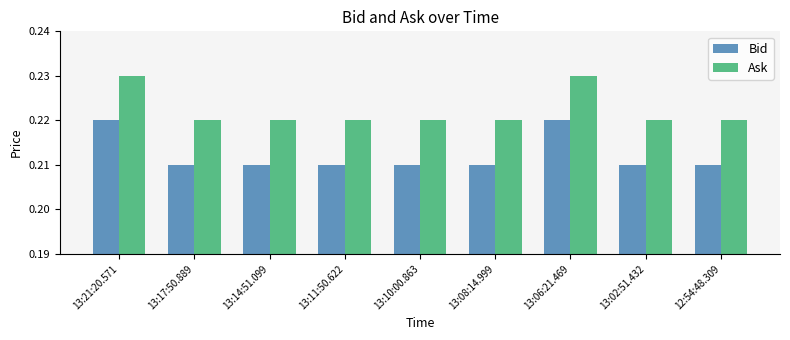

Is the value of Bid at 13:02:51.432 greater than the value of Ask at 13:14:51.099?

No